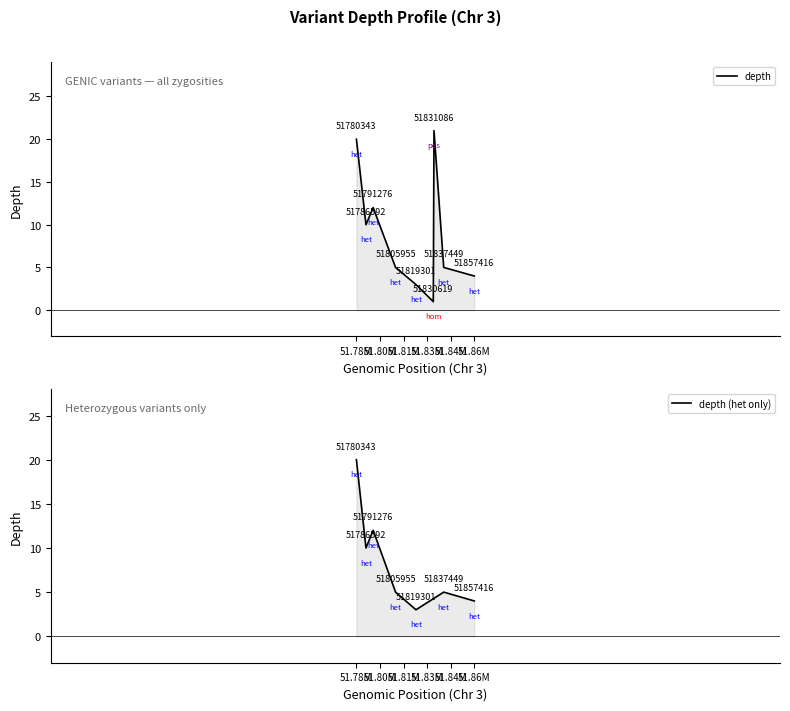

Which has a higher value, 51805955 or 51857416?

51805955